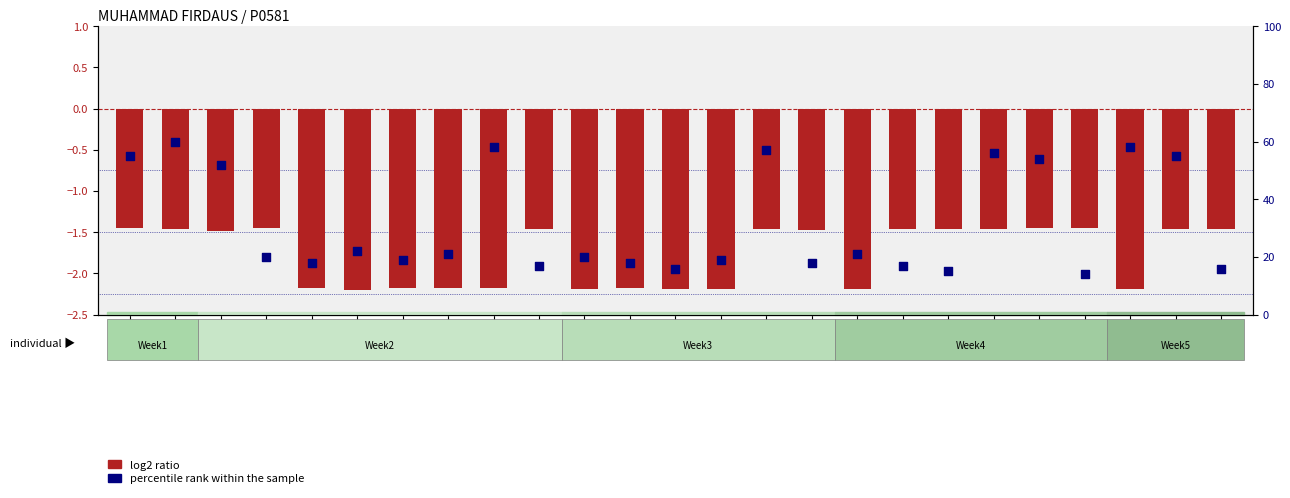

What is the total value across all series at 18/Fri?

55.5